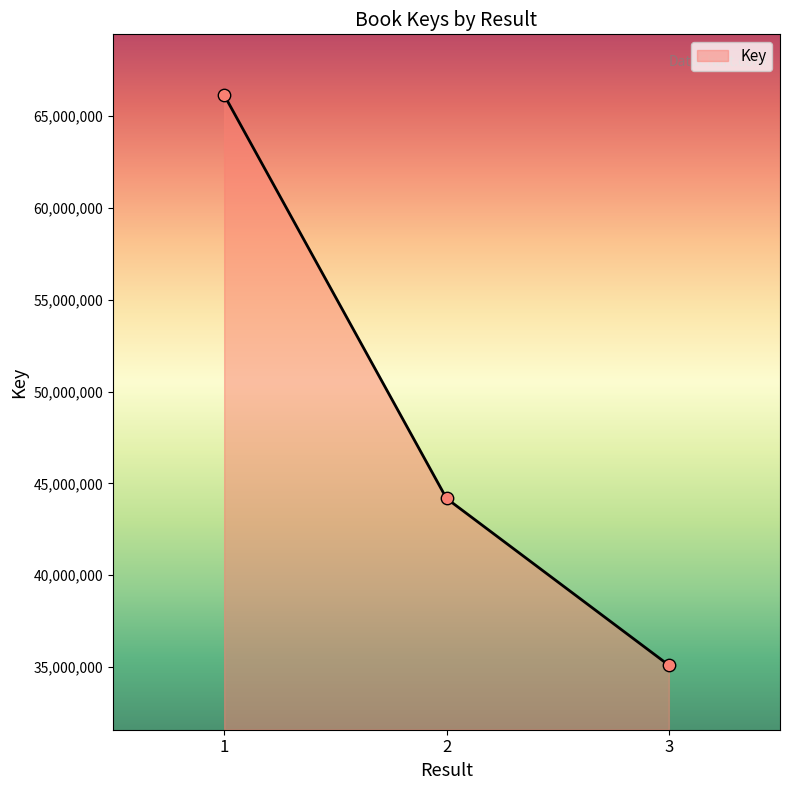

What is the ratio of the value at 1 to the value at 3?

1.9